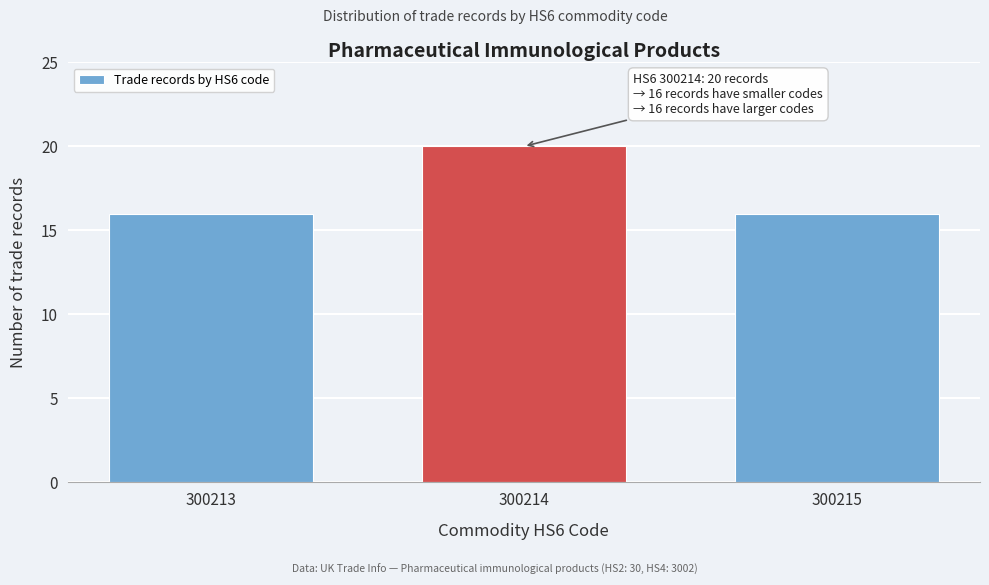

Reading right to left, what are all the values shown in this chart?

16	20	16